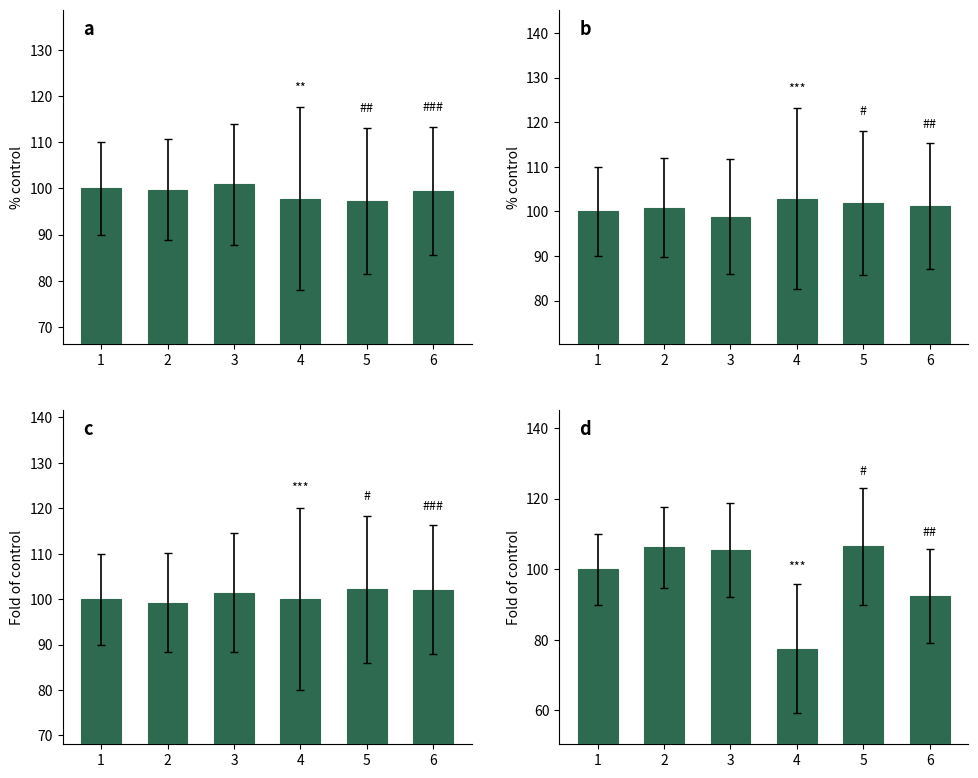

How many categories are shown in the chart?

6